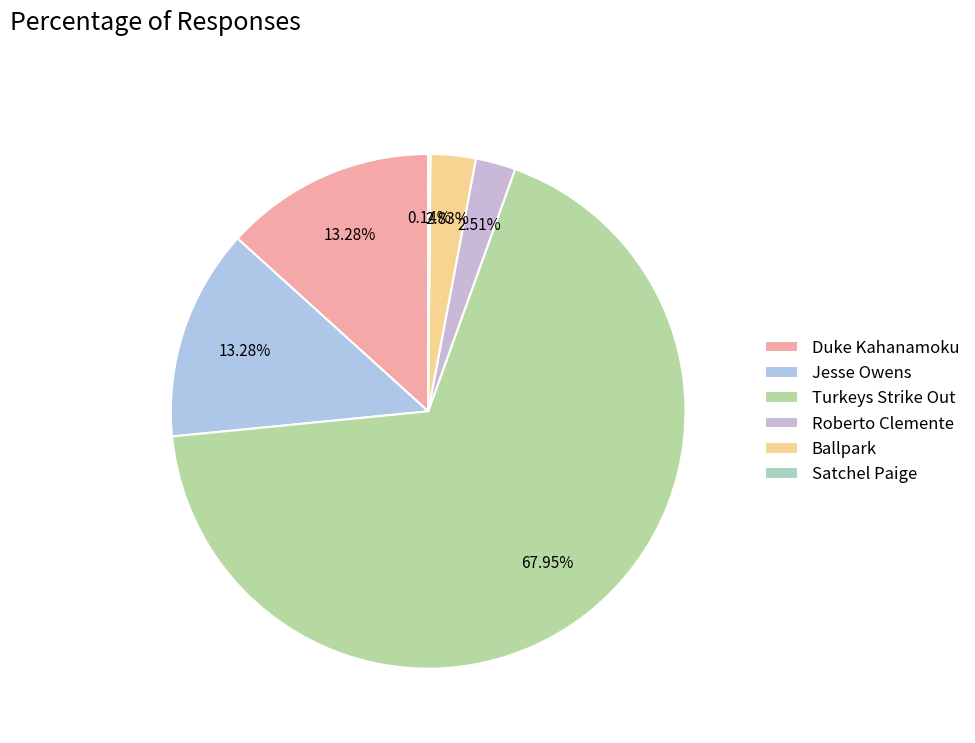

Rank the categories by value from lowest to highest.

Satchel Paige, Roberto Clemente, Ballpark, Jesse Owens, Duke Kahanamoku, Turkeys Strike Out